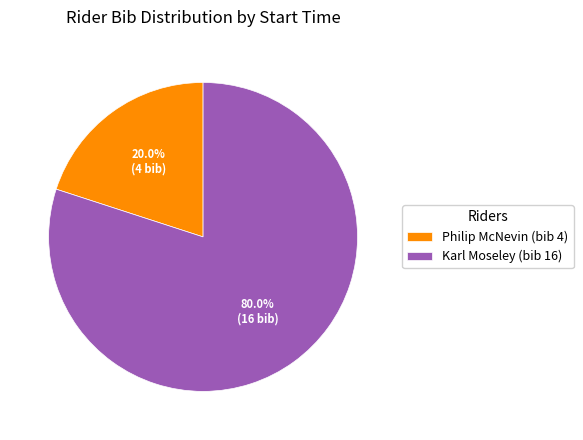

Does Karl Moseley (bib 16) represent more than half of the total?

Yes